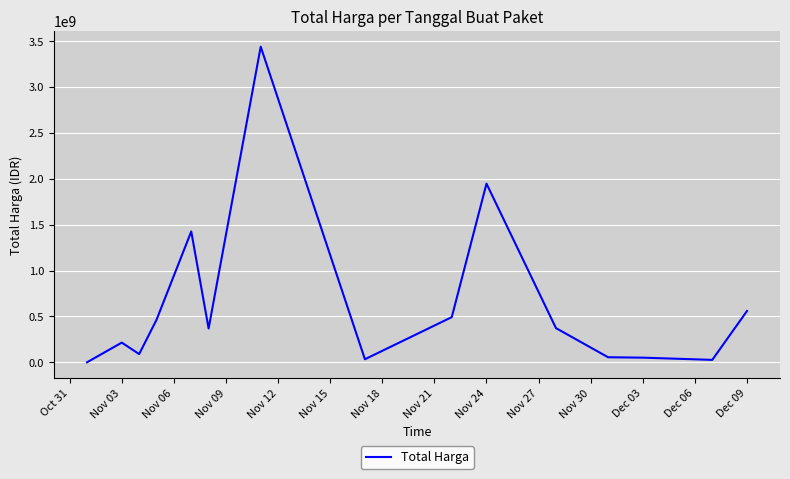

What is the difference between the maximum and minimum values?

3437748340